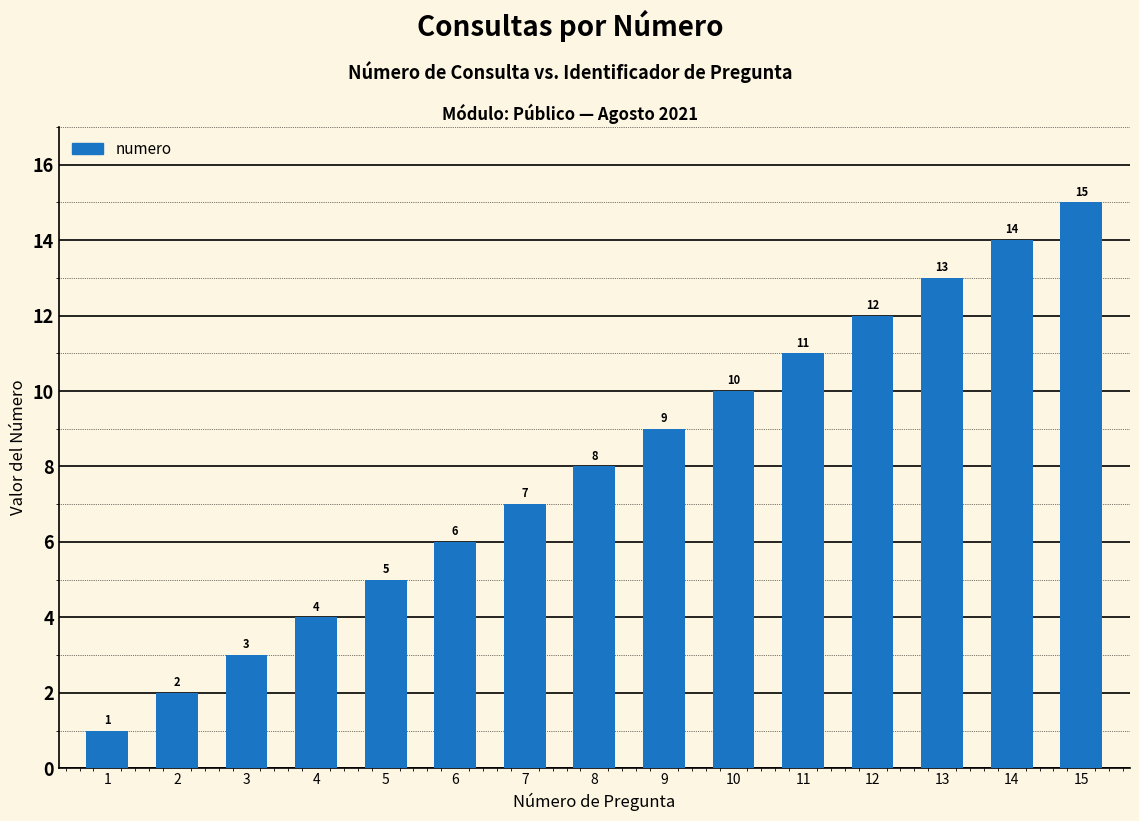

Rank the categories by value from highest to lowest.

15, 14, 13, 12, 11, 10, 9, 8, 7, 6, 5, 4, 3, 2, 1